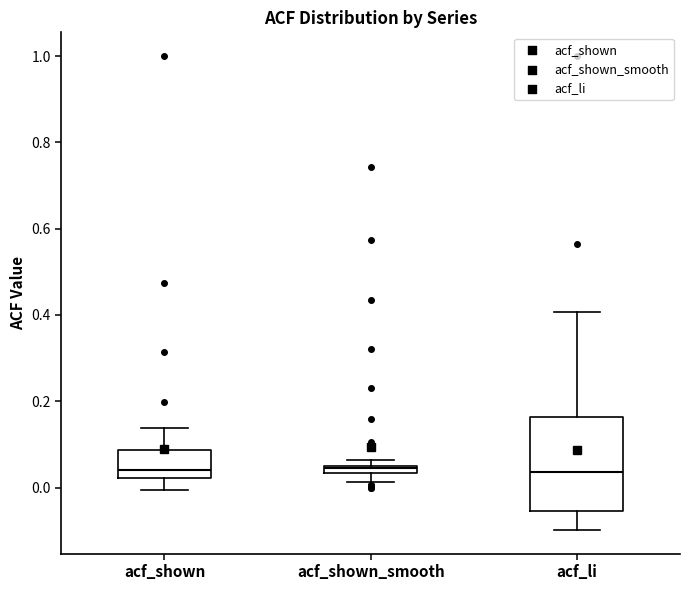

Where is the lower edge of the box for acf_li on the y-axis? The values are not printed on the chart, so give them approximately, as read against the axis.

-0.06